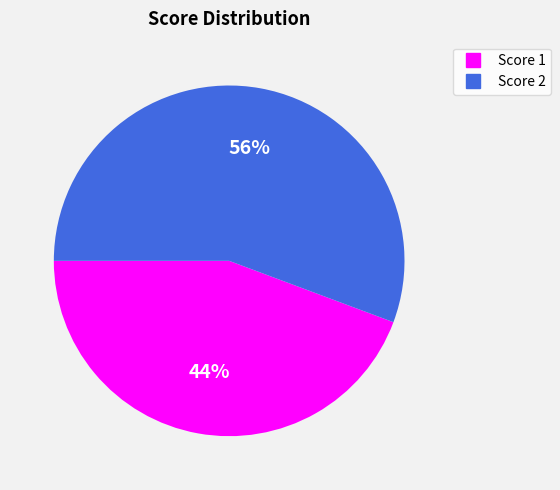

Does any single category account for the majority?

Yes